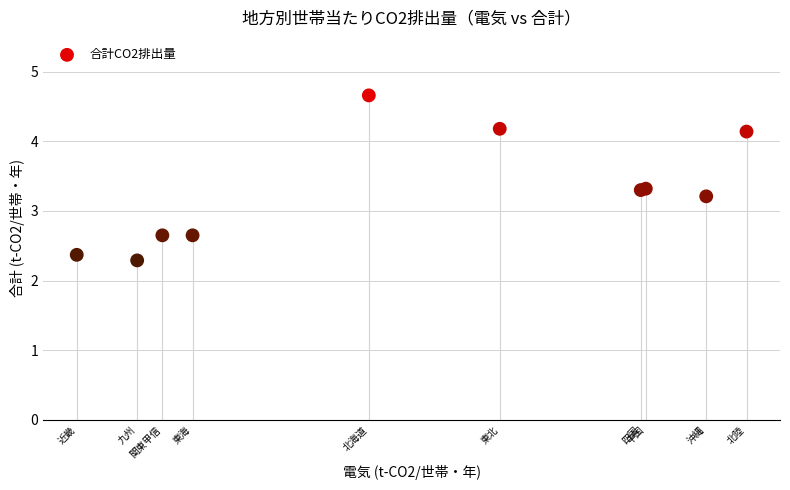

What Y value in the scatter plot is closest to 3?

3.2